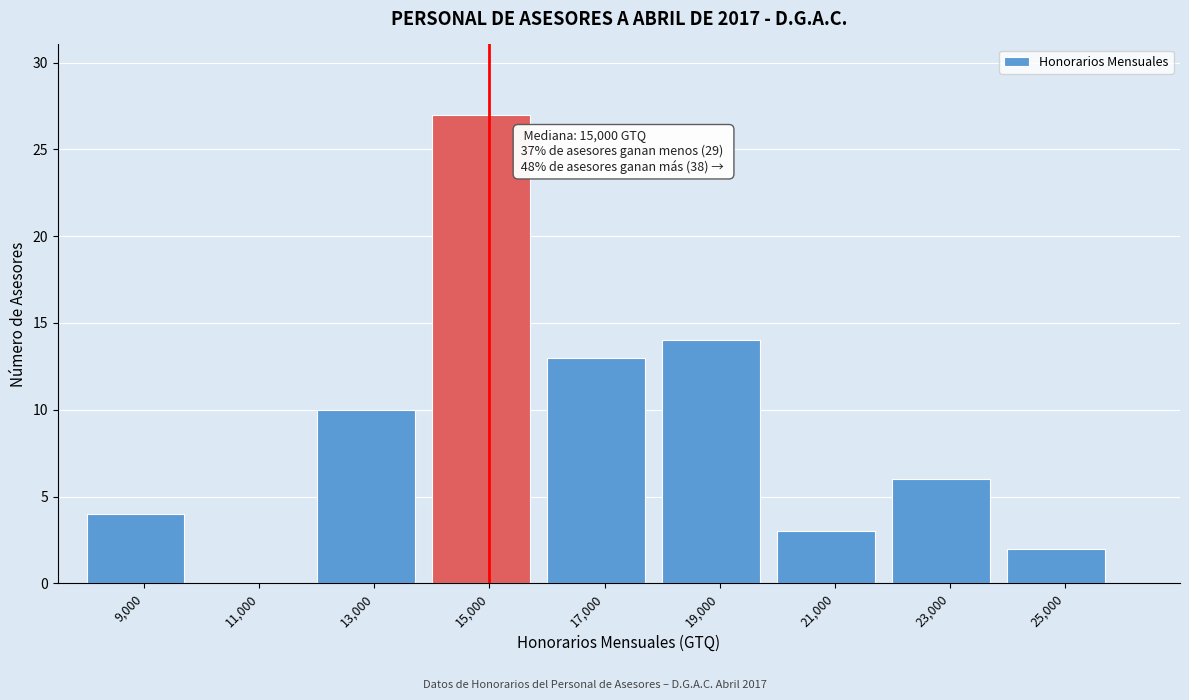

Which range on the x-axis has the tallest bar?

14000 to 16000